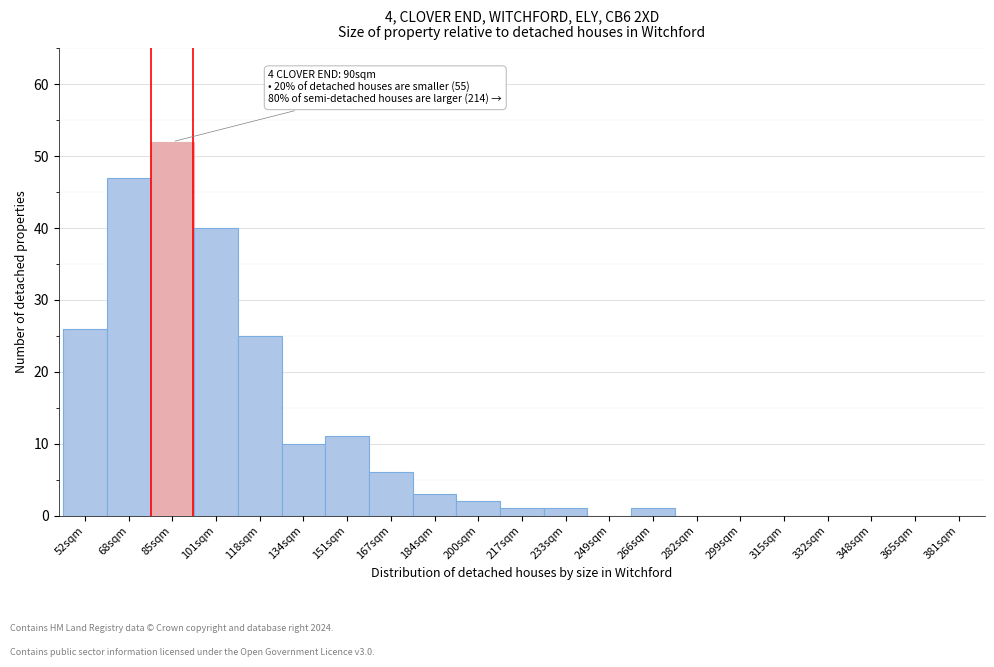

Reading left to right, extract all data points from this chart.

52sqm=26	68sqm=47	85sqm=52	101sqm=40	118sqm=25	134sqm=10	151sqm=11	167sqm=6	184sqm=3	200sqm=2	217sqm=1	233sqm=1	249sqm=0	266sqm=1	282sqm=0	299sqm=0	315sqm=0	332sqm=0	348sqm=0	365sqm=0	381sqm=0